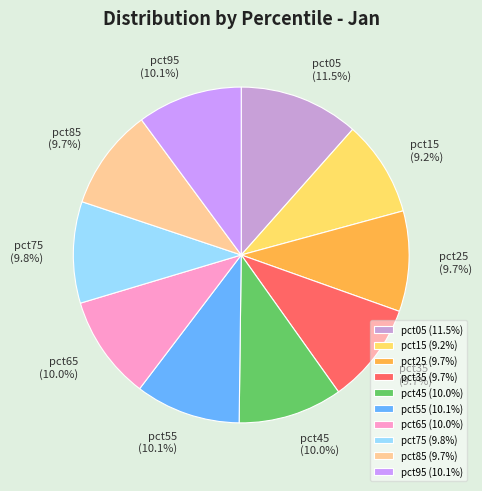

To the nearest percent, what portion does pct35 represent?

10%